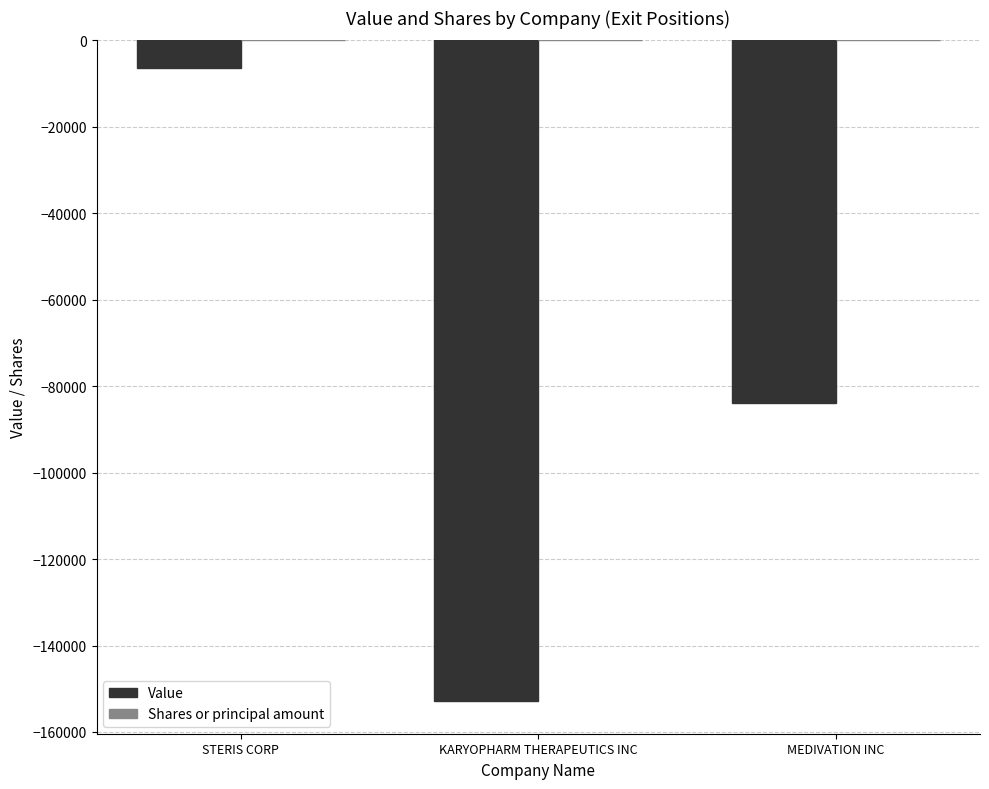

The Value series shows -83816.0 at MEDIVATION INC. True or false?

True